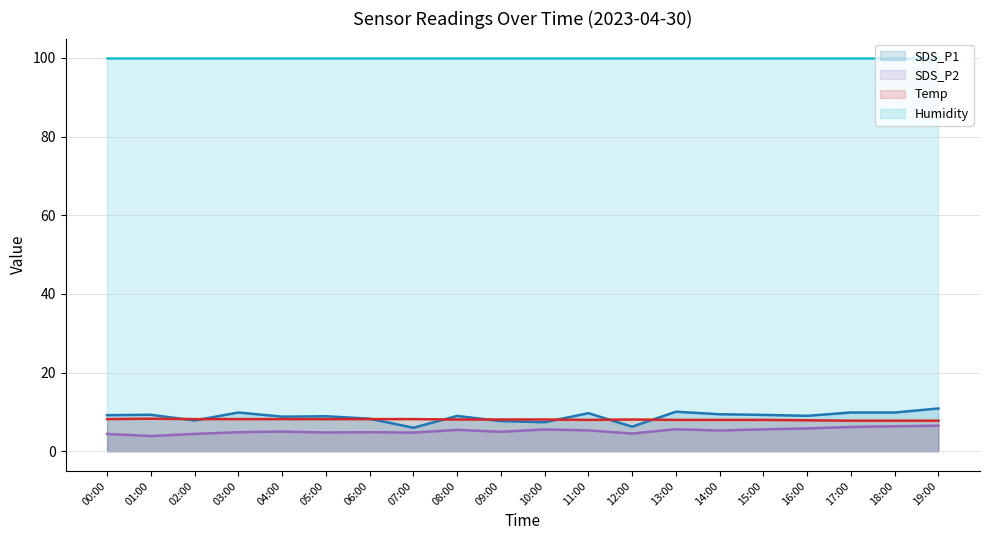

At which category does SDS_P2 reach its first local valley?

01:00